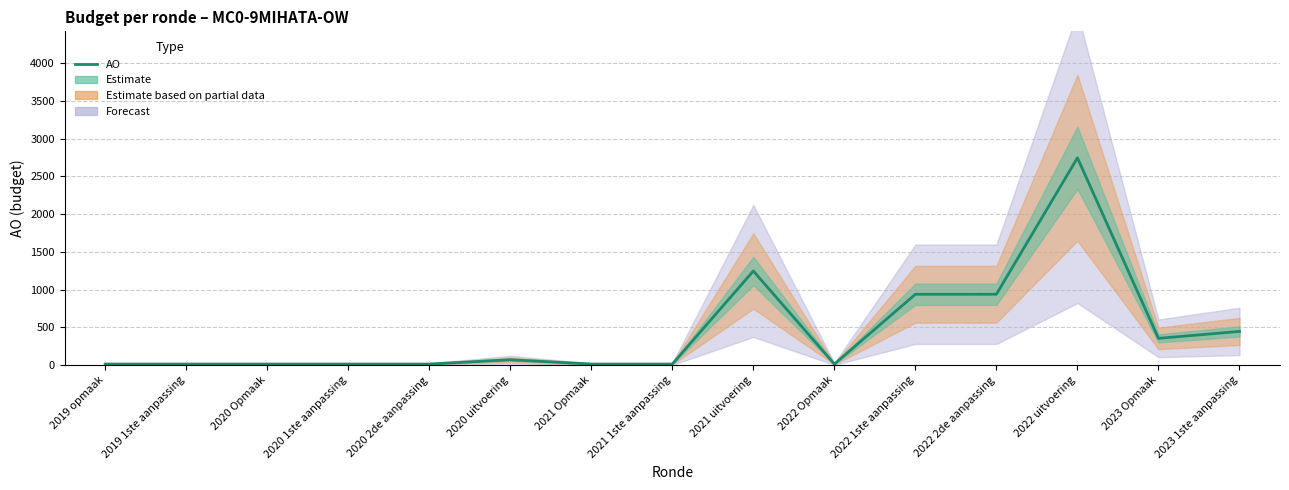

What is the change in value from 2020 uitvoering to 2021 Opmaak?

-57